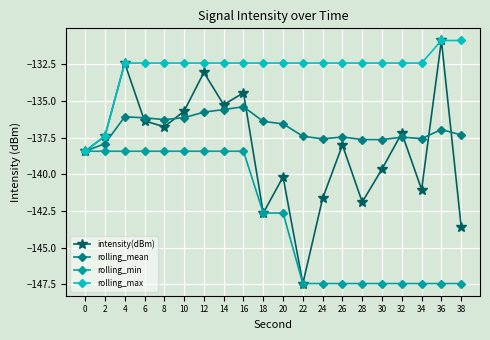

What is the spread (max minus min) of values at 20?

10.2